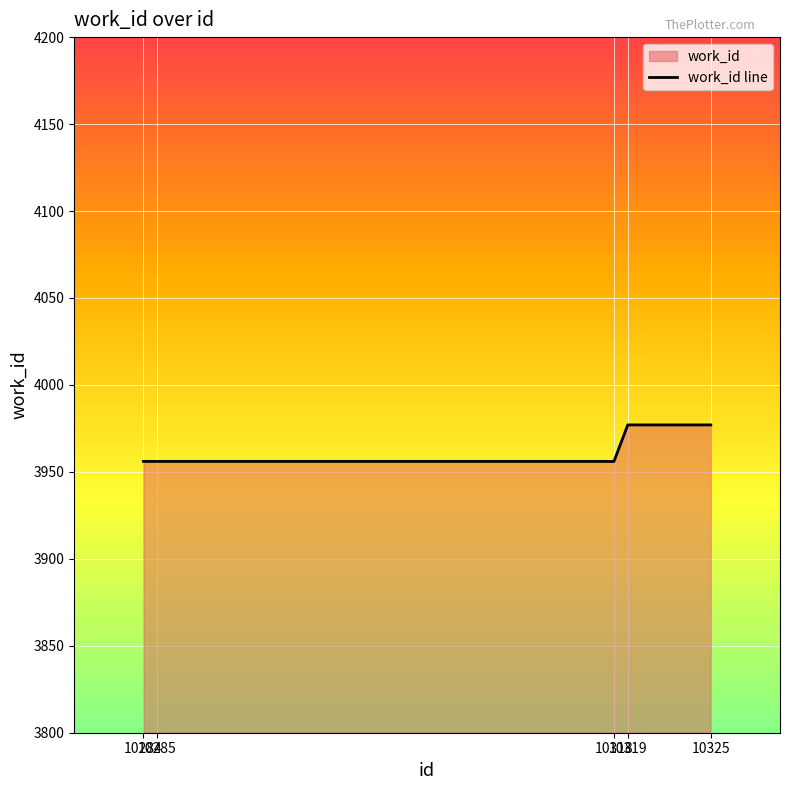

Reading right to left, transcribe all the data shown in this chart.

3977	3977	3956	3956	3956